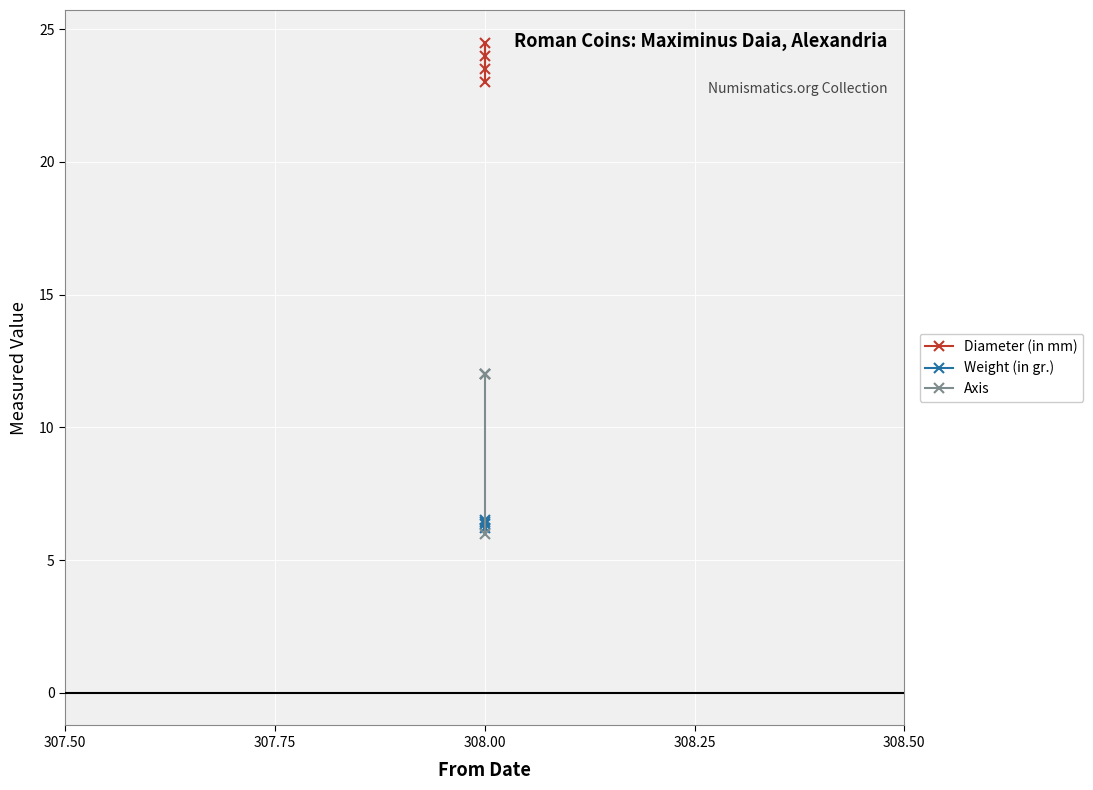

How many data points in Axis are less than 12?

1